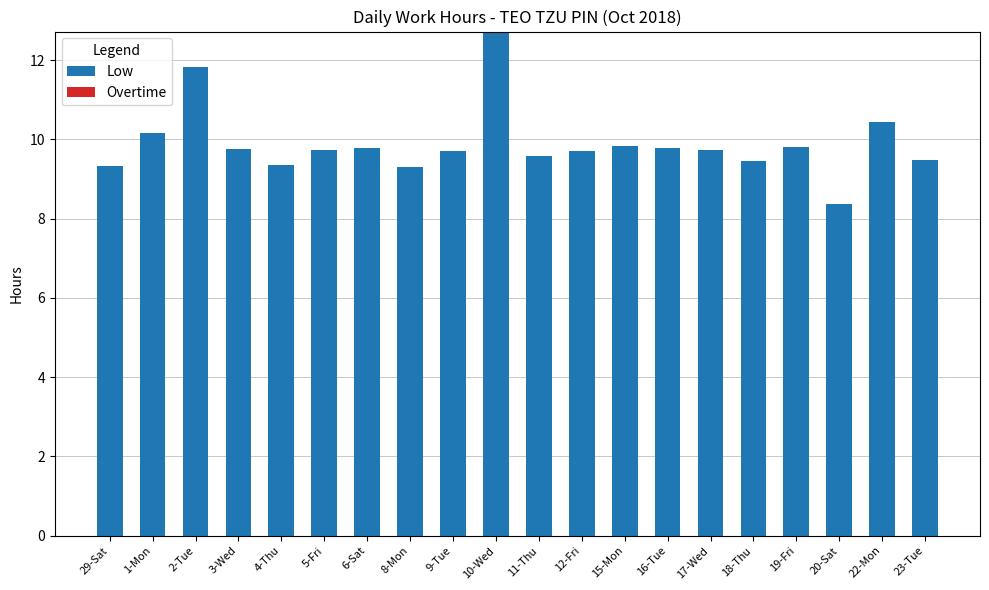

Where does the data first go above 9?

29-Sat